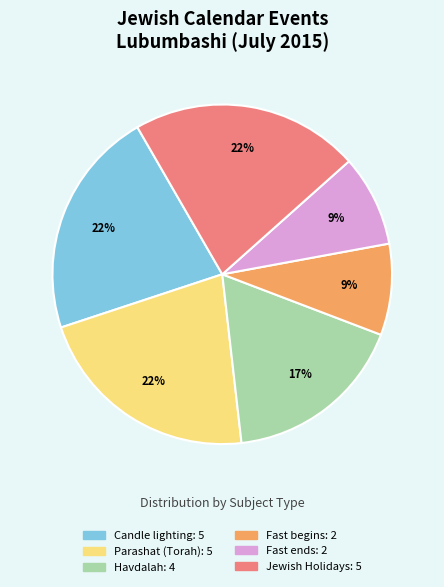

How many slices are in this pie chart?

6